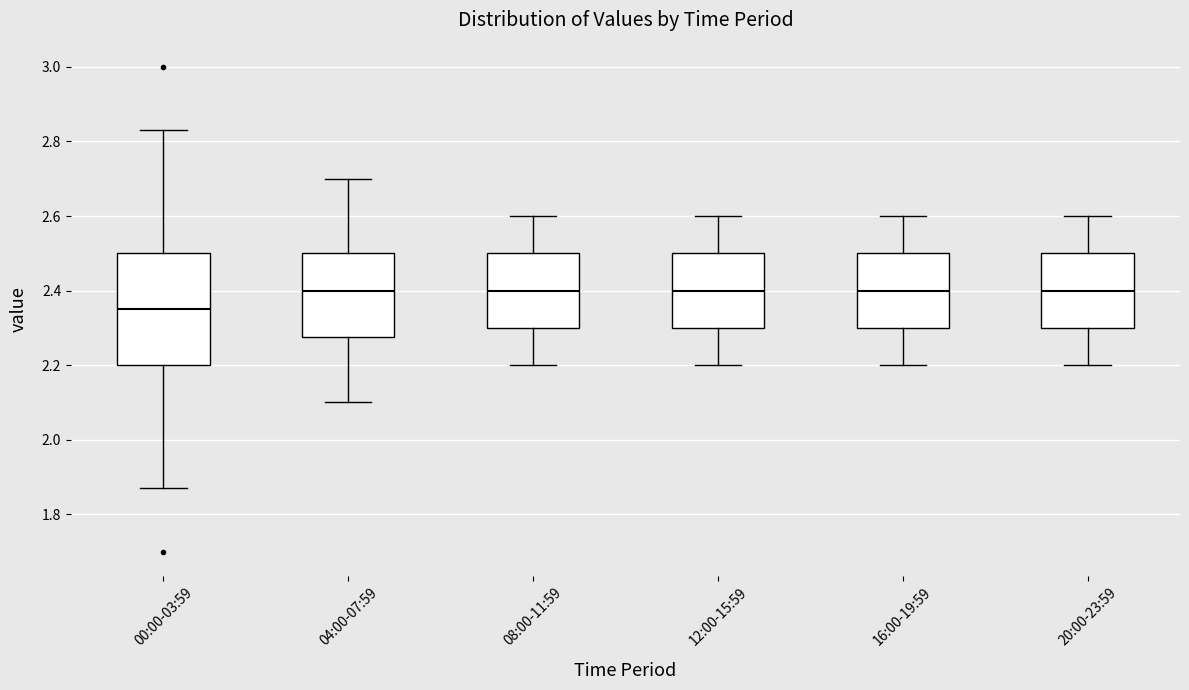

Where does the upper whisker of the box for 12:00-15:59 end on the y-axis? The values are not printed on the chart, so give them approximately, as read against the axis.

2.60